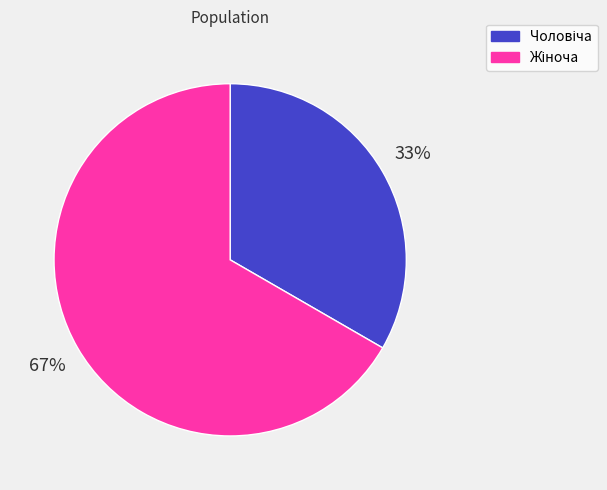

To the nearest percent, what is the average slice percentage?

50%